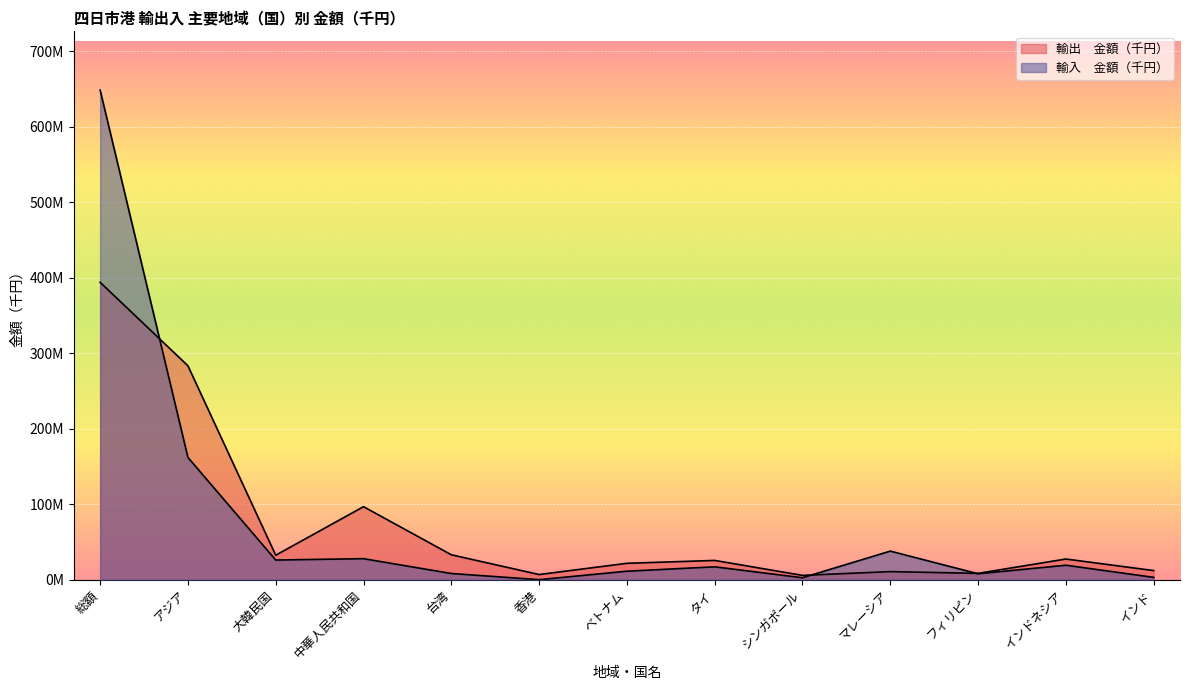

What is the lowest value of the 輸出　金額（千円） series?

5672168